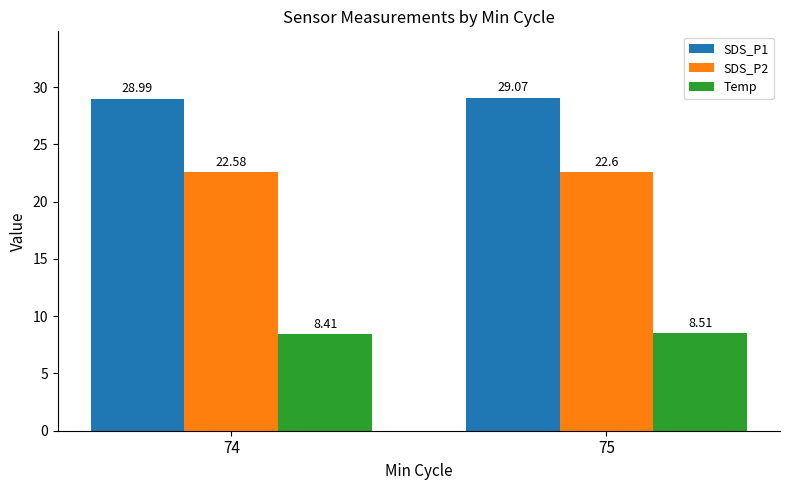

True or false: SDS_P1 has a value of 29.0 at 74.

True